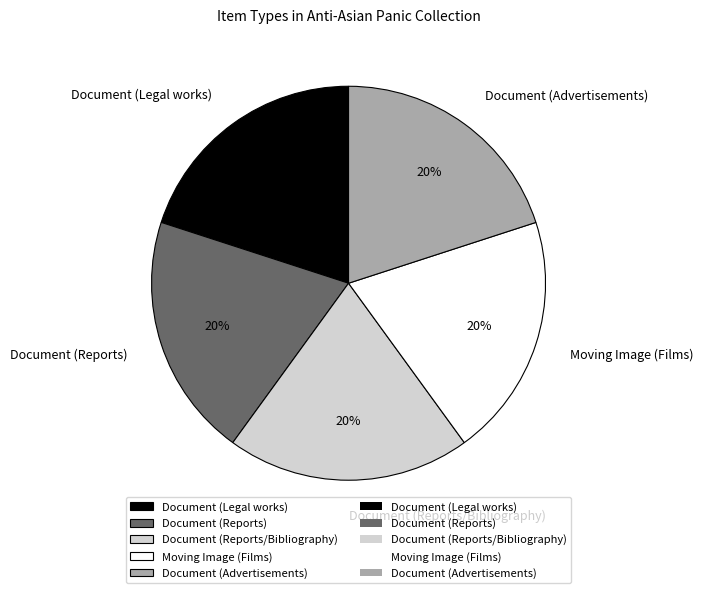

To the nearest percent, what is the combined percentage of Document (Advertisements) and Moving Image (Films)?

40%